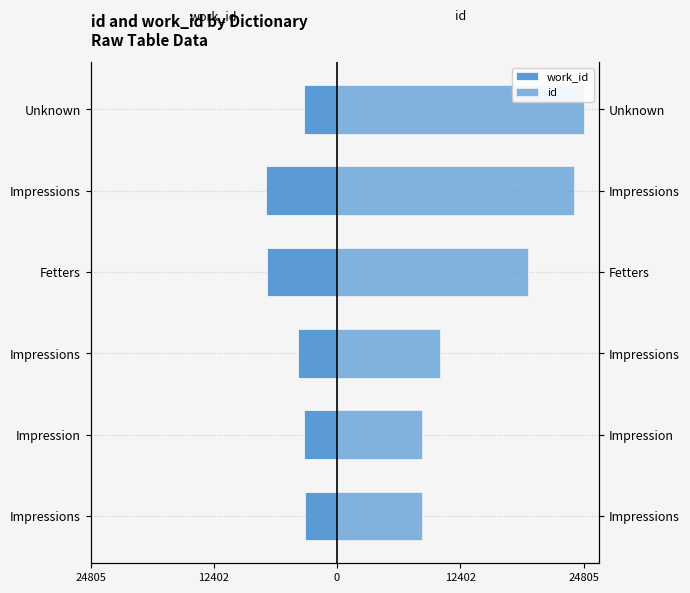

What is the minimum value shown in the chart?

-7163